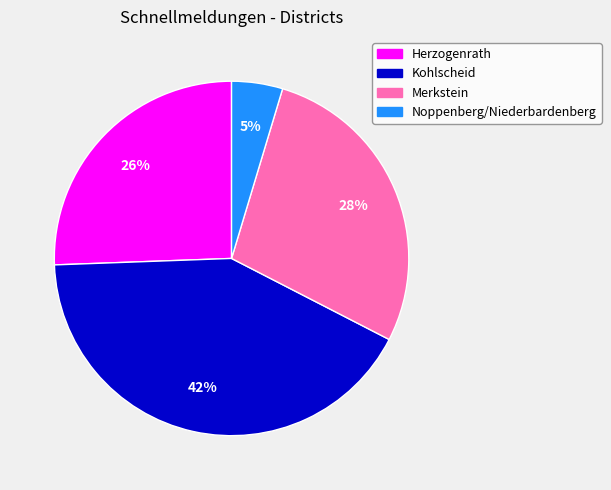

To the nearest percent, what is the average slice percentage?

25%